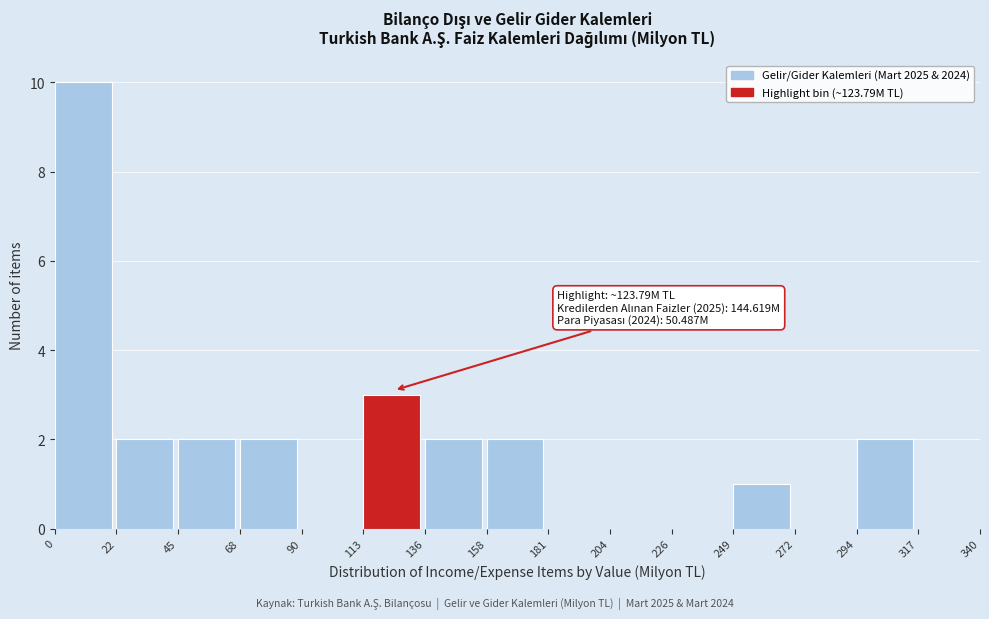

Over which range of the x-axis is the bar tallest?

0 to 22